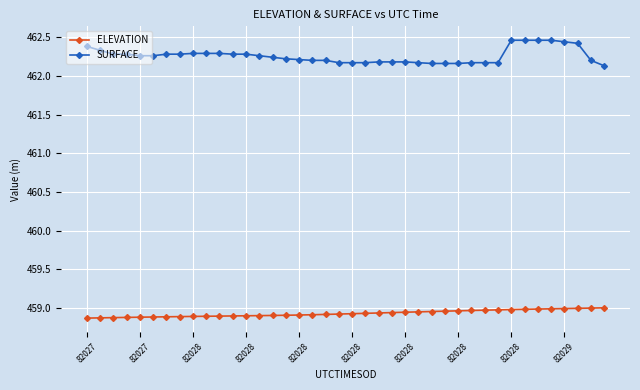

Count the number of data series in this chart.

2